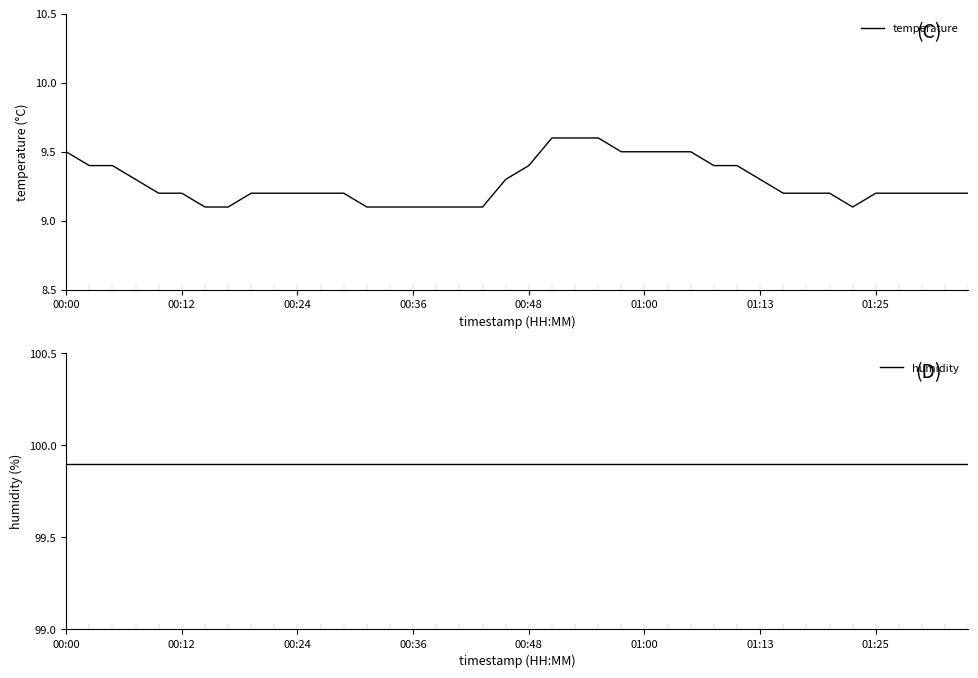

Is this an area chart (filled region under the line)?

No